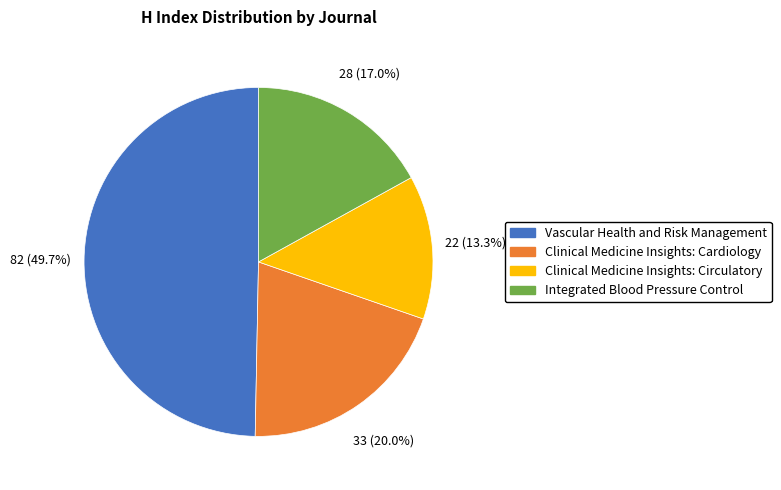

To the nearest percent, what is the average slice percentage?

25%